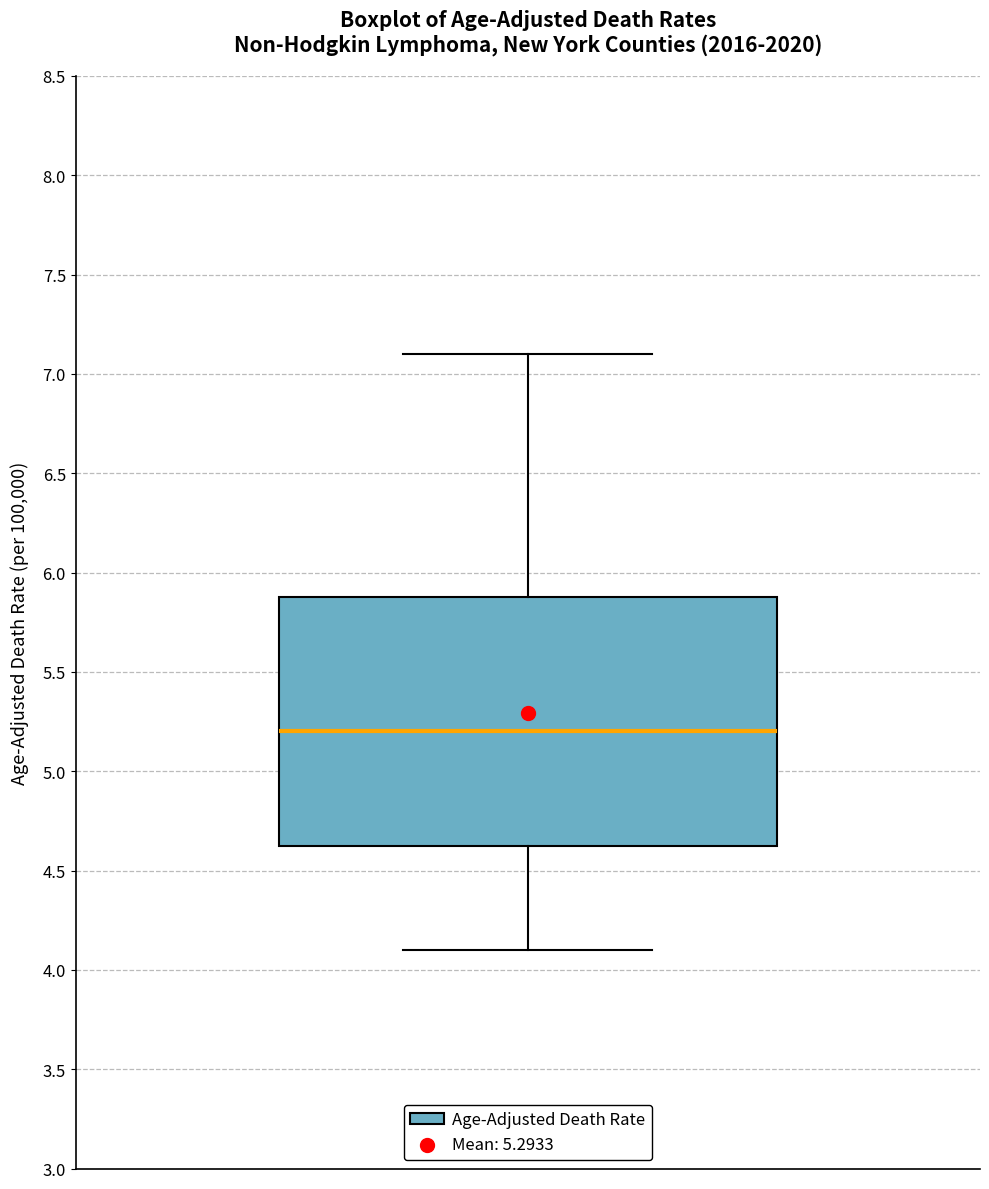

Transcribe this box plot: give where the median line is, the range the box spans, and where the two whiskers end, as read against the y-axis. The values are not printed on the chart, so give them approximately, as read against the axis.

median 5.20, box 4.65 to 5.90, whiskers 4.10 to 7.10